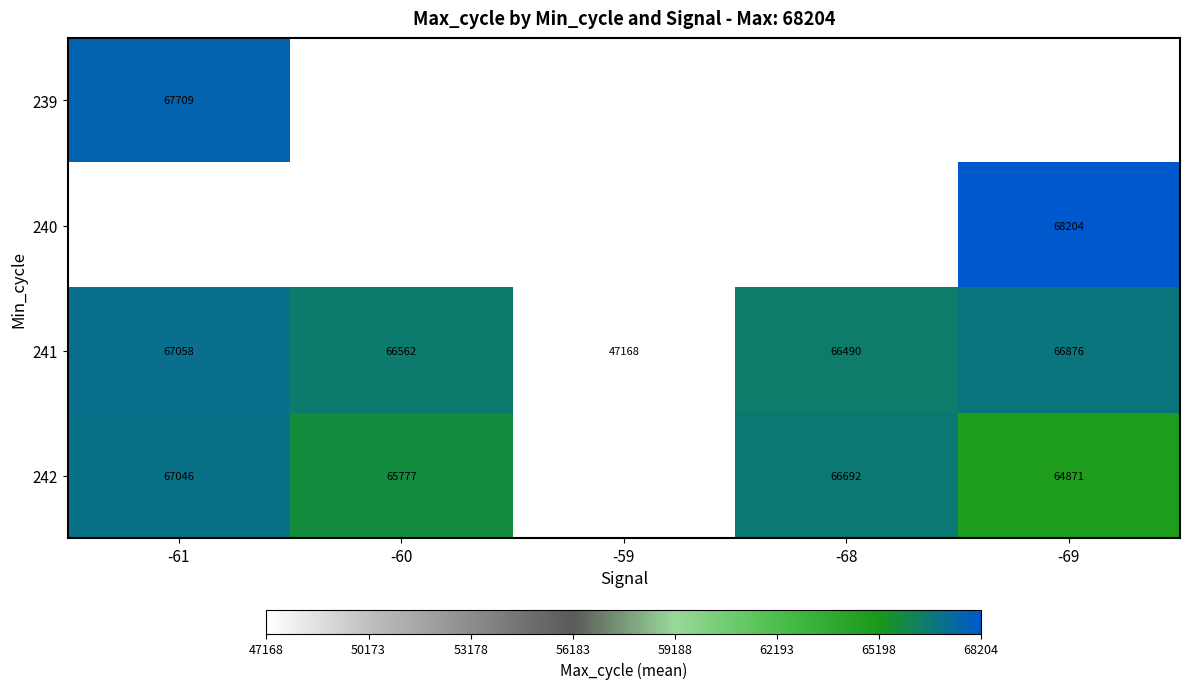

The 239 series shows 113788.2 at -61. True or false?

False